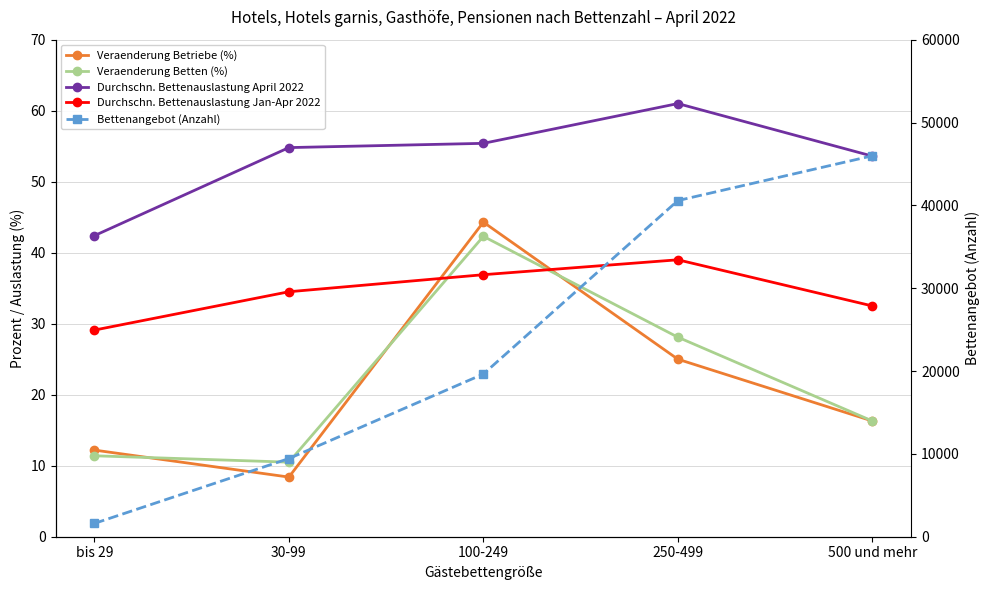

Where is the first local maximum for Durchschn. Bettenauslastung April 2022?

250-499